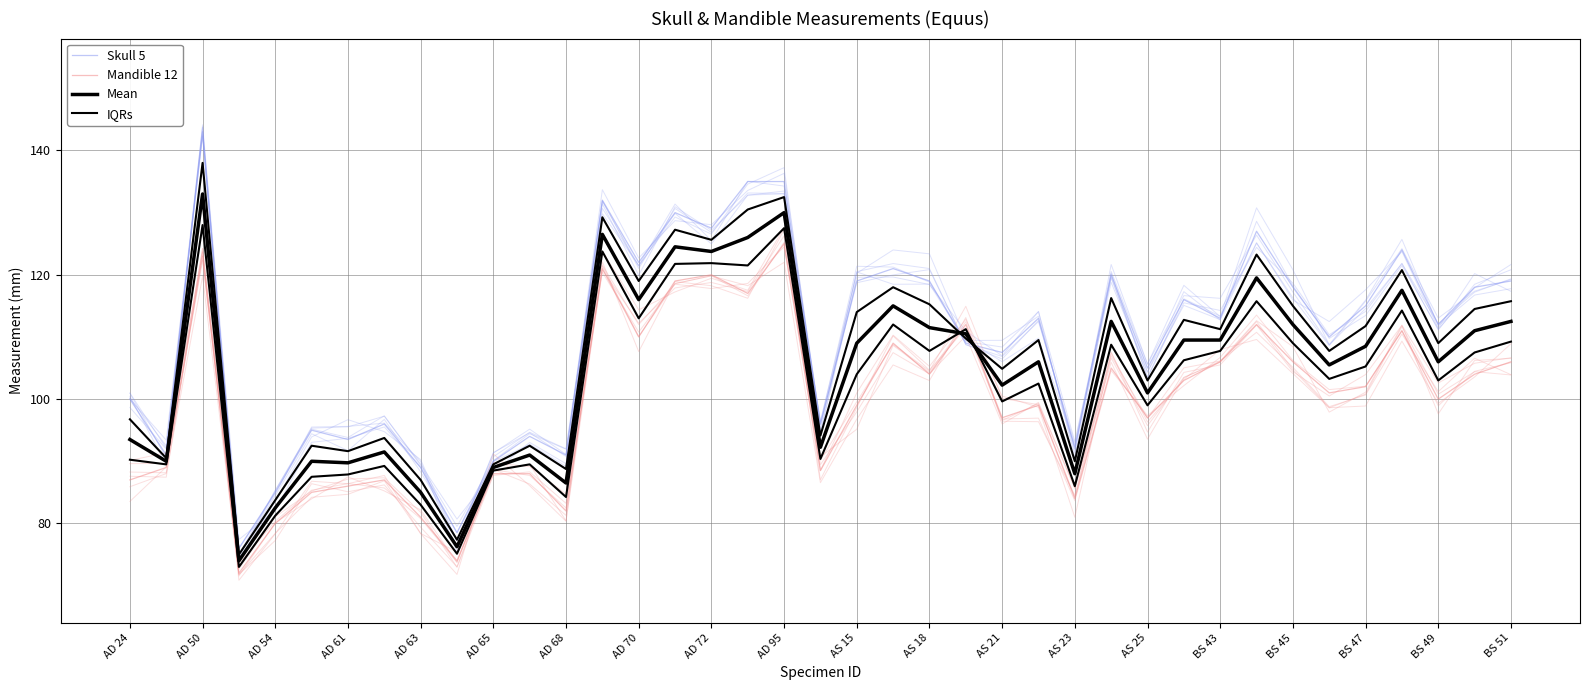

Which series ends up on top after the final intersection of Mandible 12 and IQRs?

IQRs